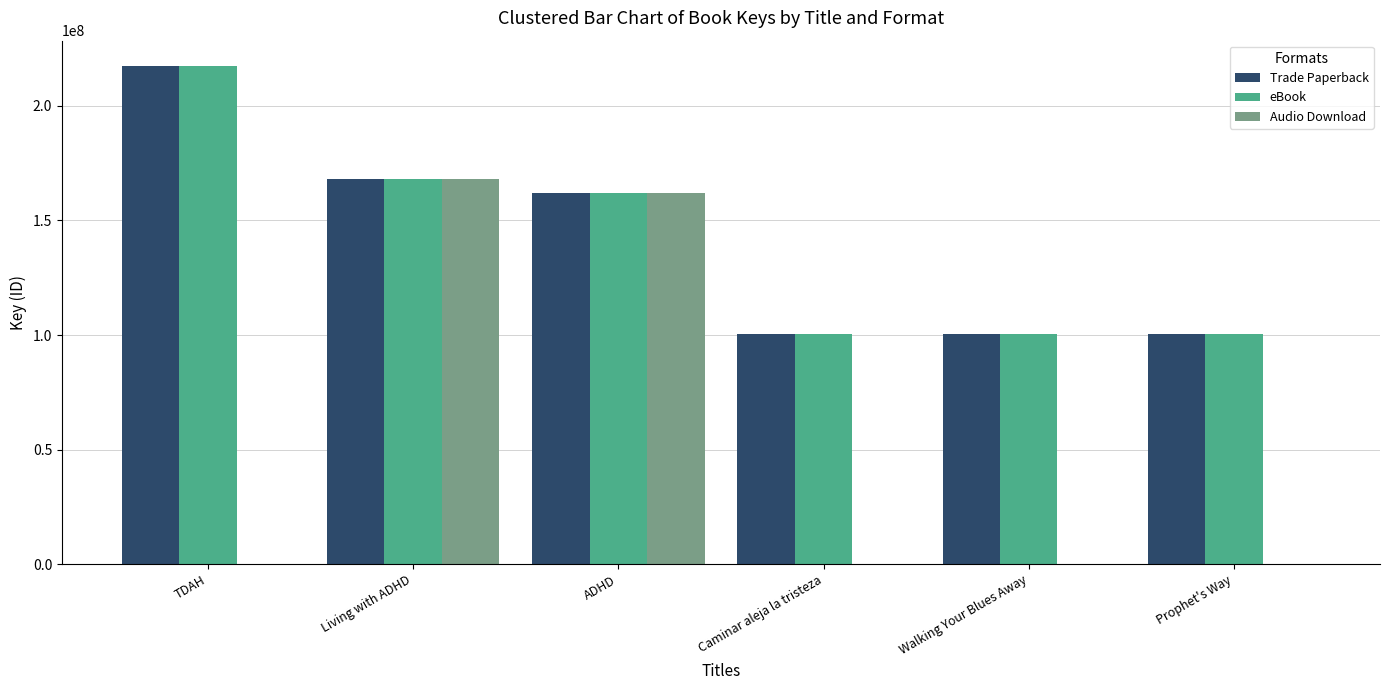

At which category is the sum across all series the highest?

Living with ADHD